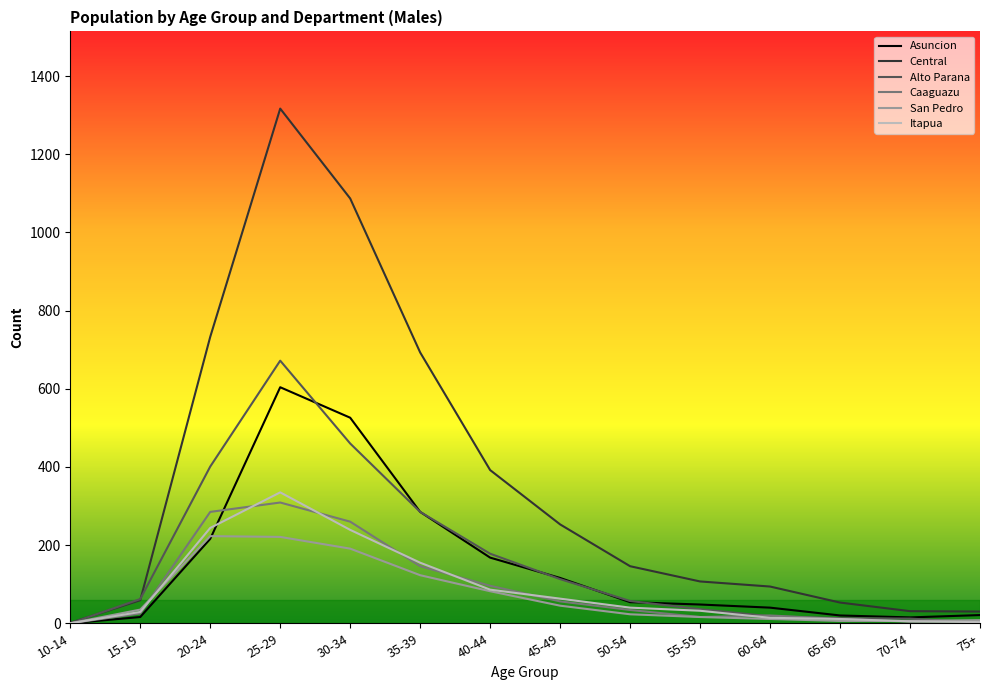

How many lines are shown in the chart?

6